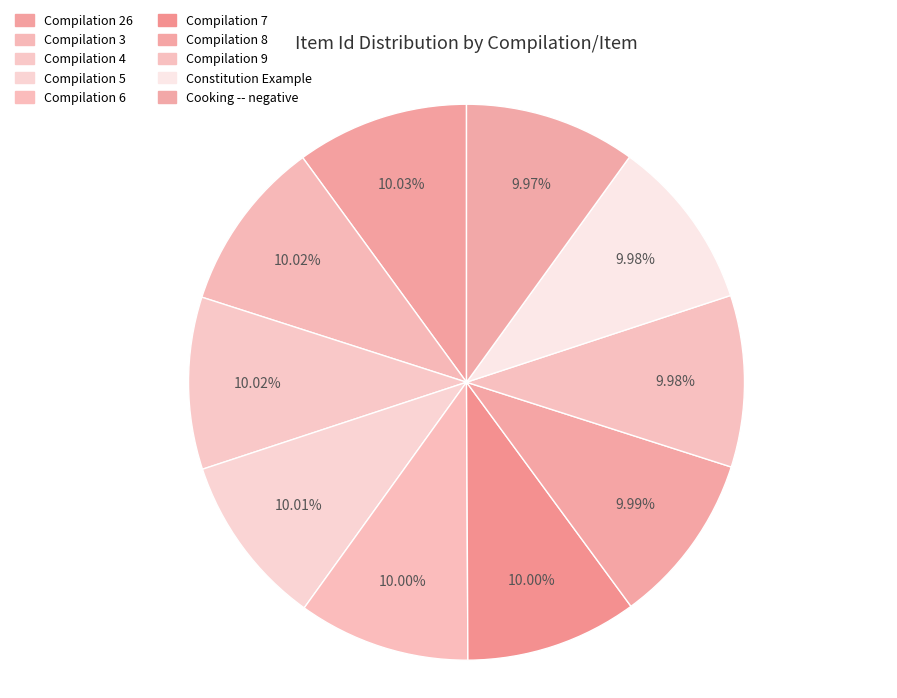

What is the change in value from Compilation 4 to Compilation 5?

-1